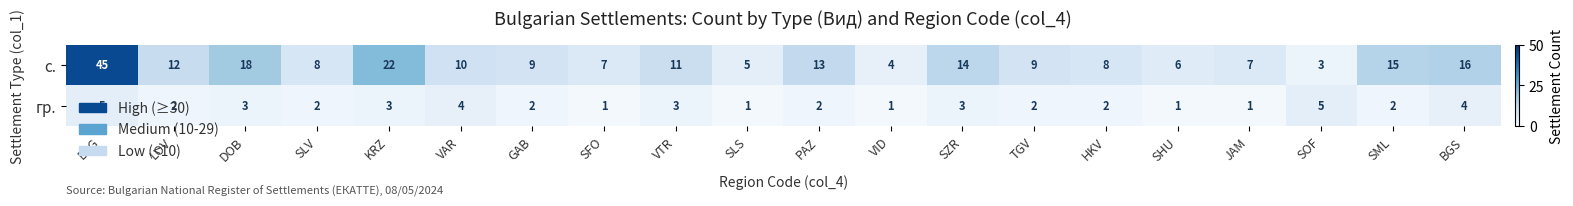

What value does the с. series have at LOV, to the nearest 5?

10